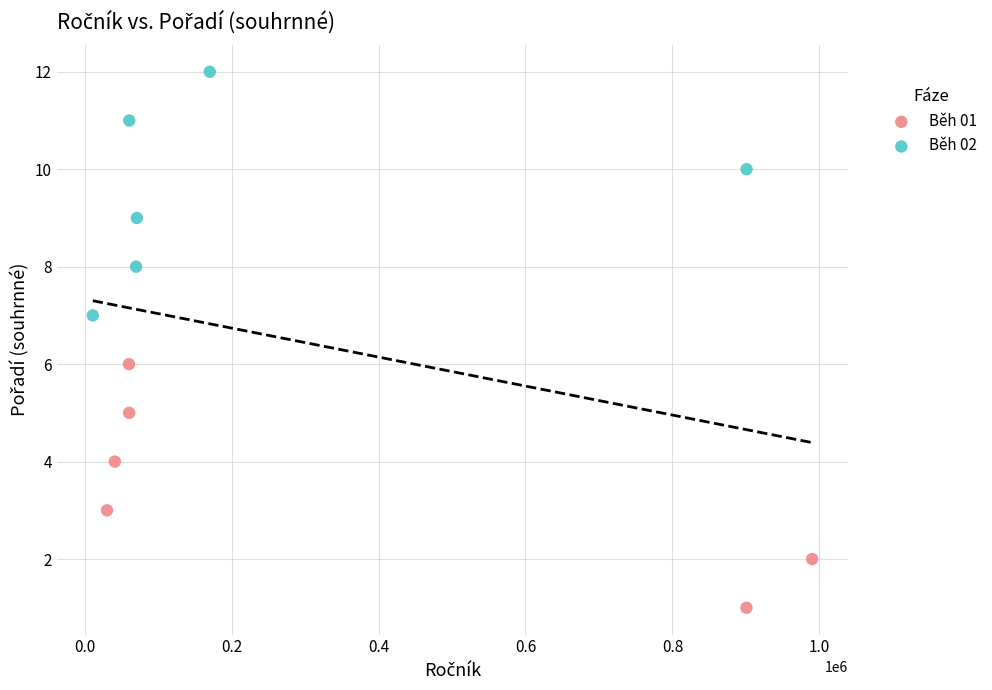

Which series reaches the maximum Y coordinate?

Běh 02